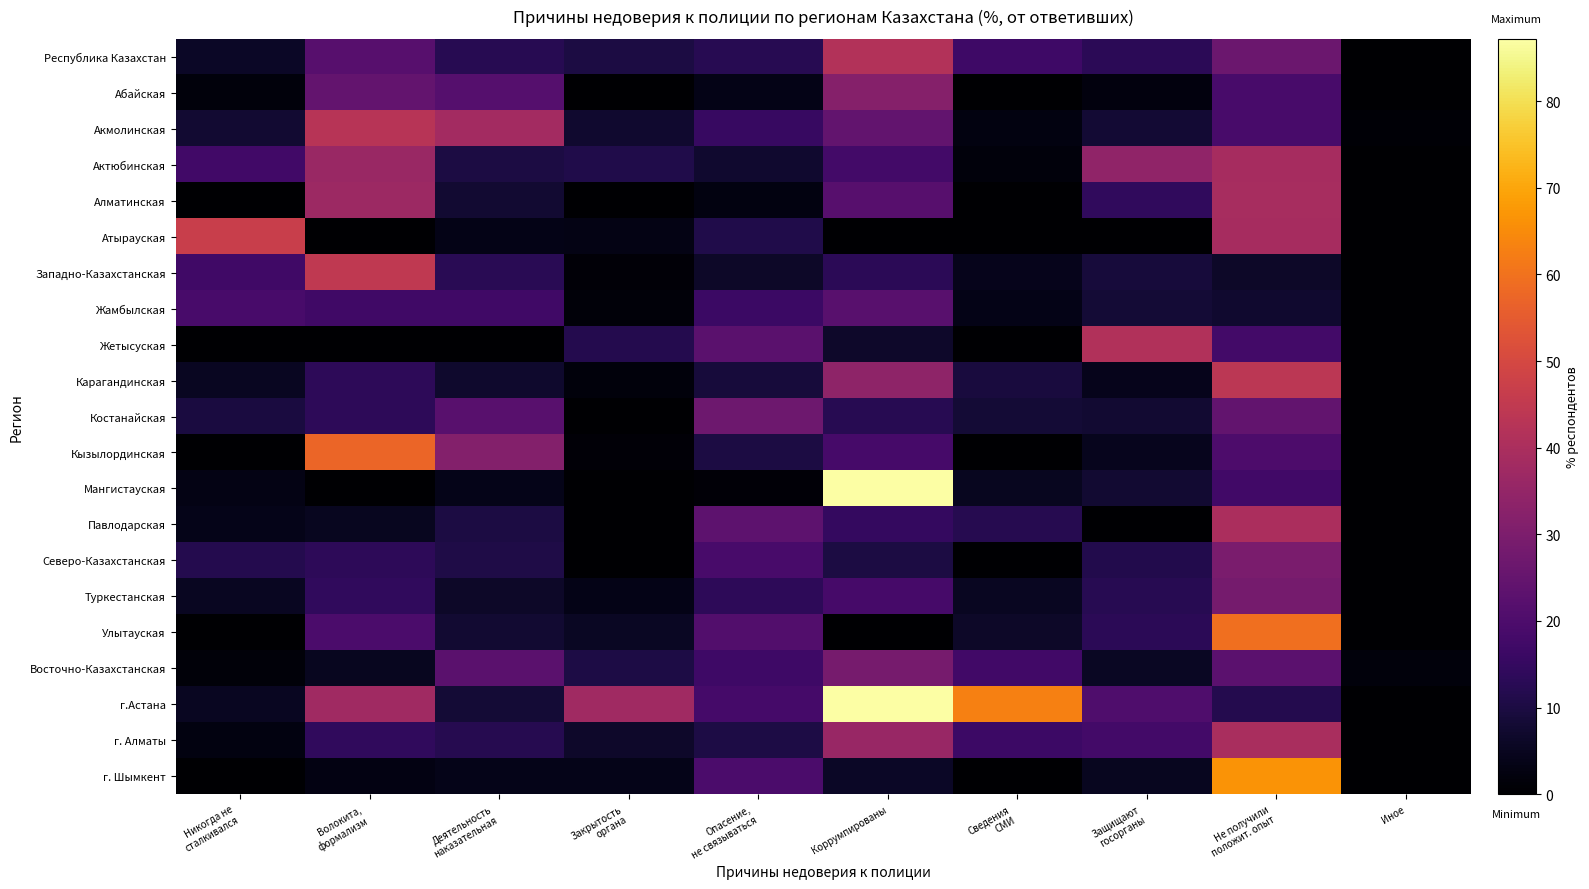

List the series in order of their peak value, lowest first.

Жамбылская, Костанайская, Туркестанская, Восточно-Казахстанская, Северо-Казахстанская, Абайская, Актюбинская, Алматинская, г. Алматы, Павлодарская, Жетысуская, Республика Казахстан, Акмолинская, Карагандинская, Западно-Казахстанская, Атырауская, Кызылординская, Улытауская, г. Шымкент, Мангистауская, г.Астана